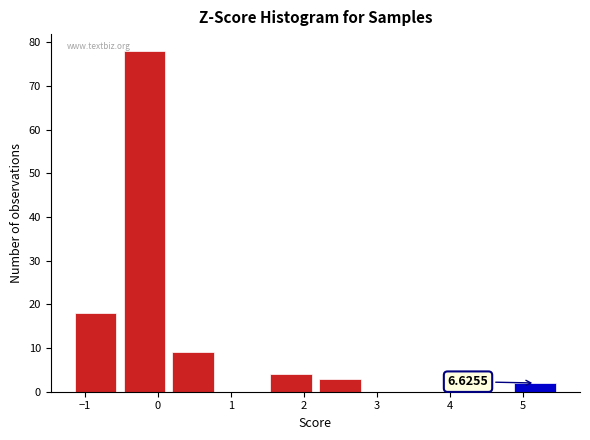

Which range on the x-axis has the tallest bar?

-0.5 to 0.1